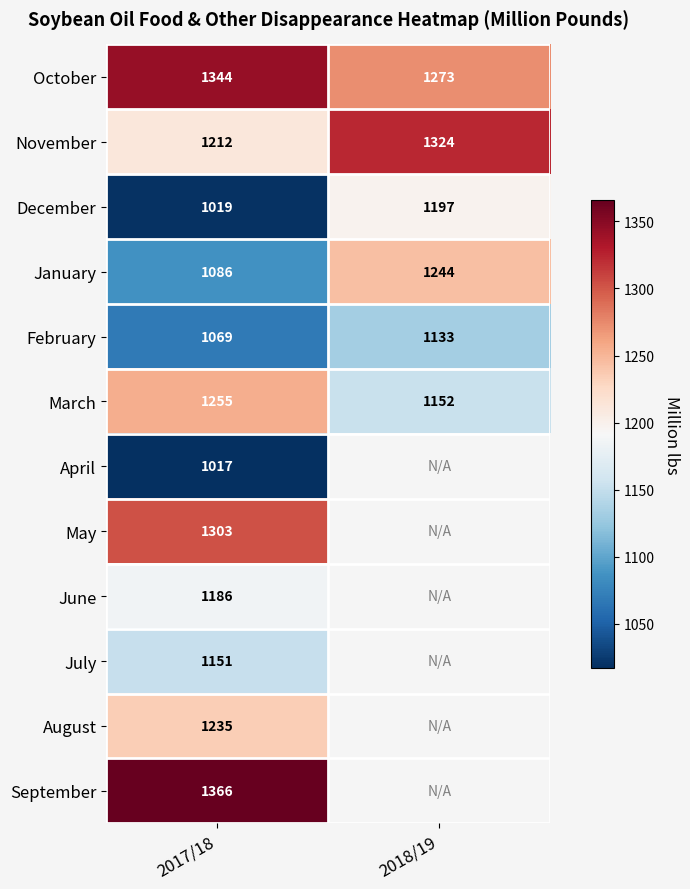

Is the value of February at 2017/18 greater than the value of November at 2018/19?

No